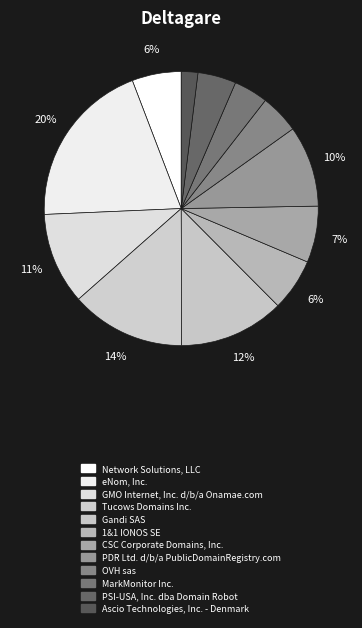

Count the number of slices in the pie.

12